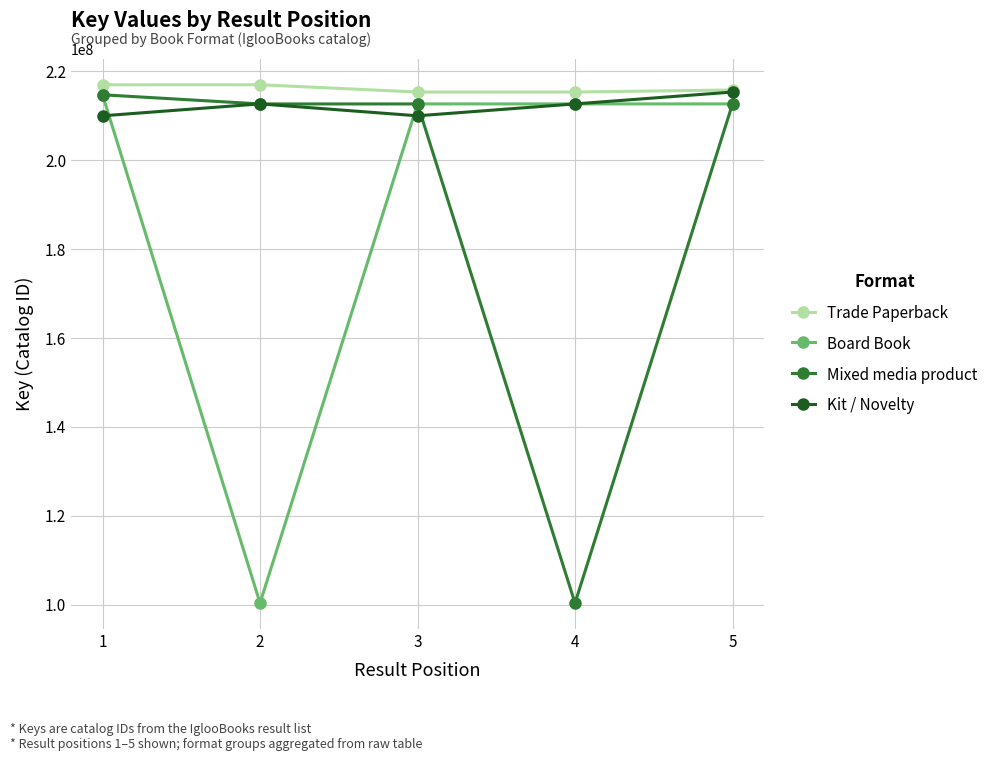

What is the average value of the Board Book series?

190601592